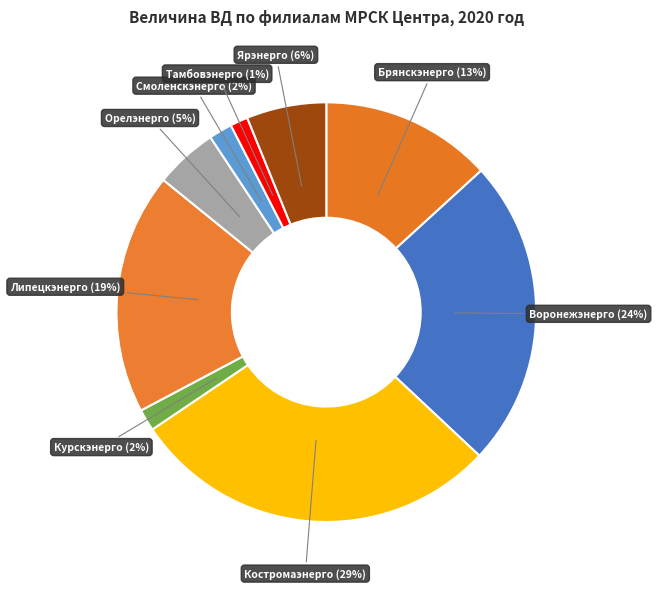

How many segments does this pie chart have?

9